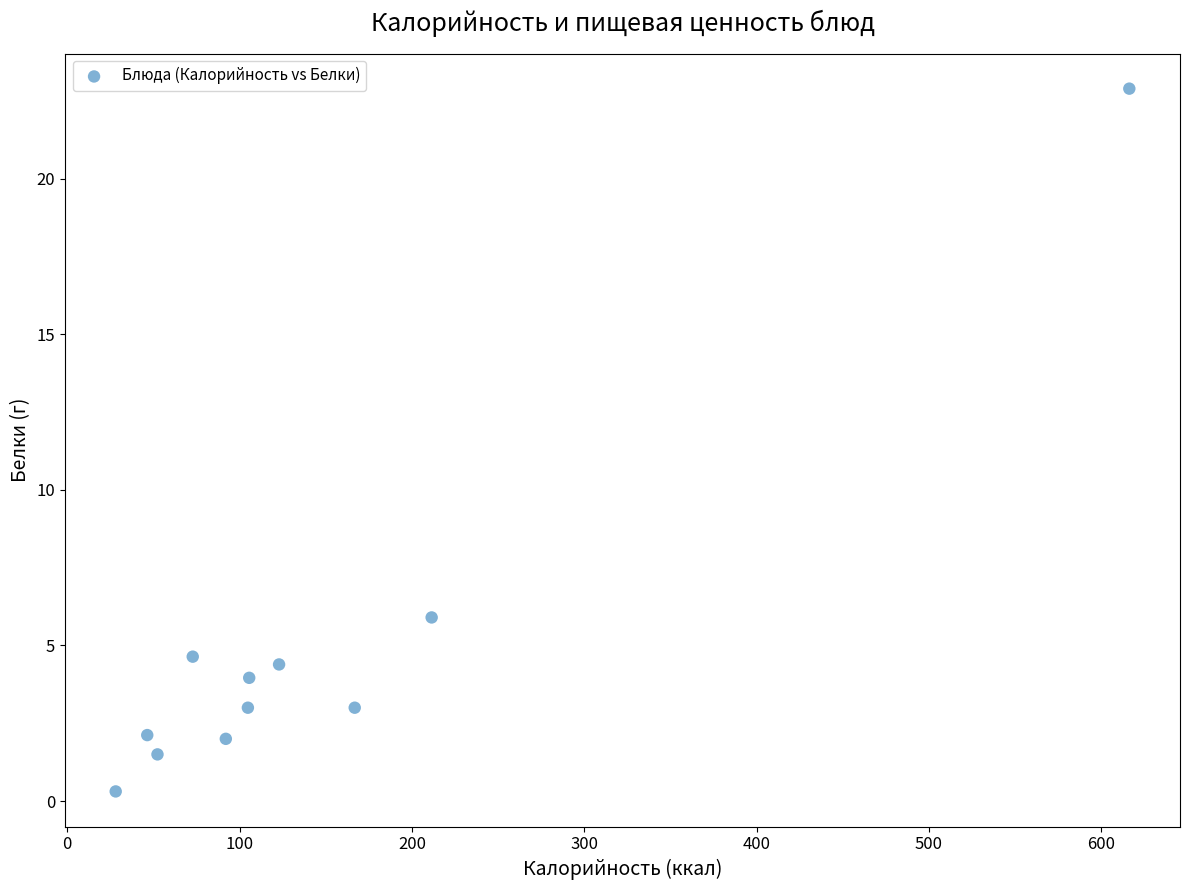

What Y value in the scatter plot is closest to 11?

5.9